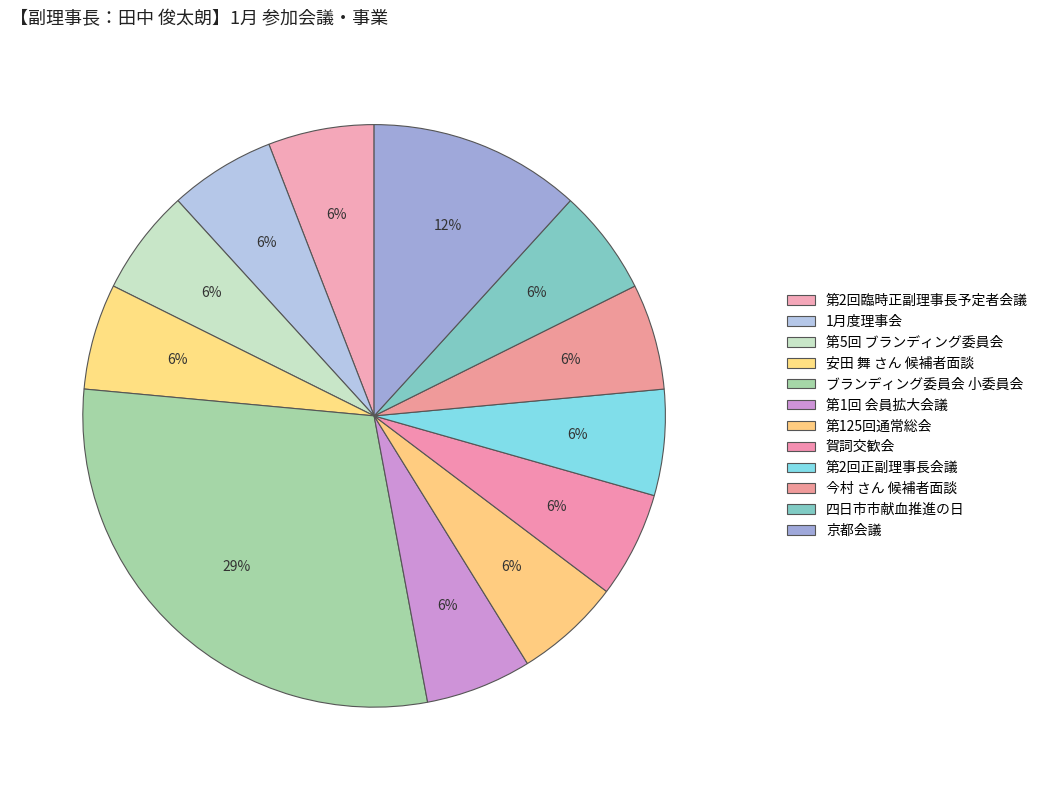

Approximately how many times larger is the value at 第2回正副理事長会議 compared to 賀詞交歓会?

1.0